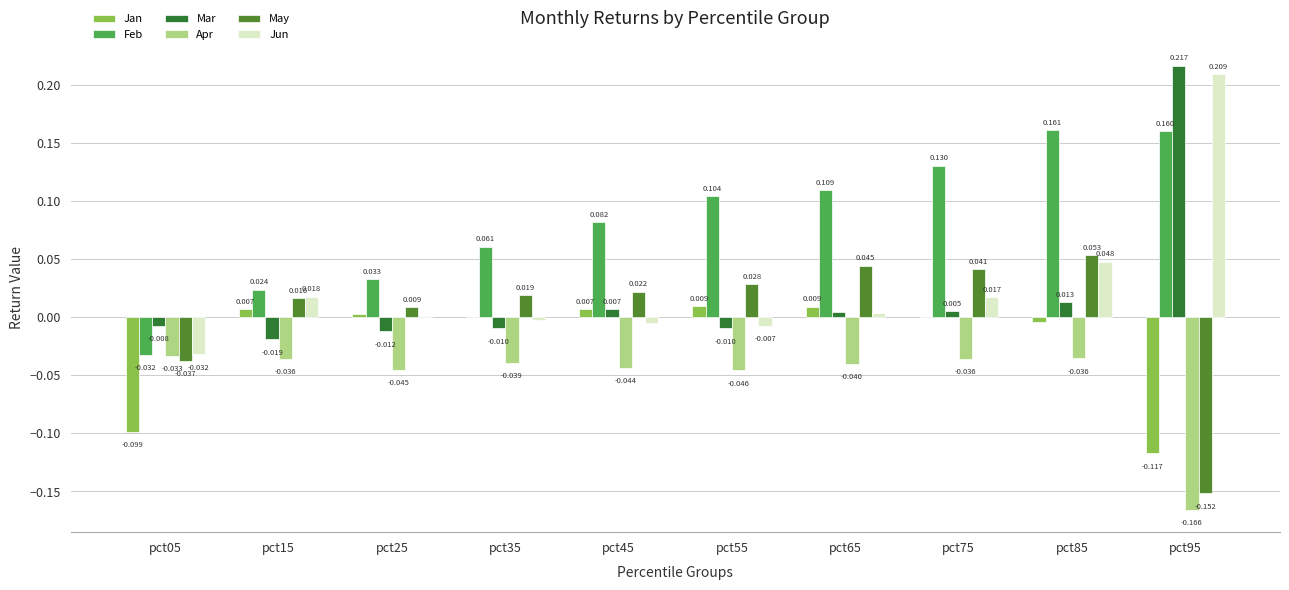

Is the value of Feb at pct55 greater than the value of Apr at pct35?

Yes